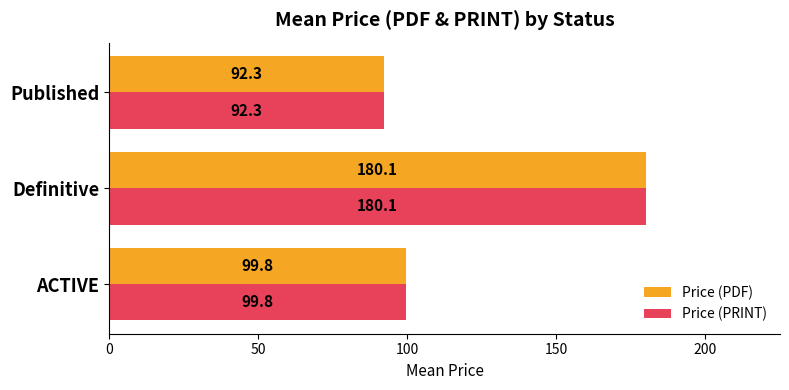

What is the maximum value shown in the chart?

180.1